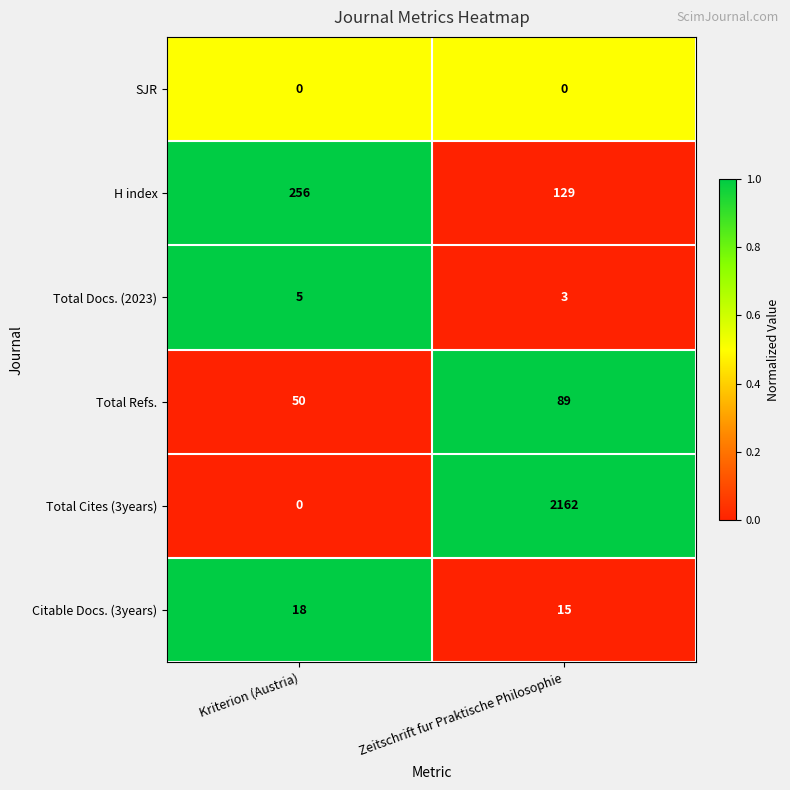

How many data points does each series have?

2